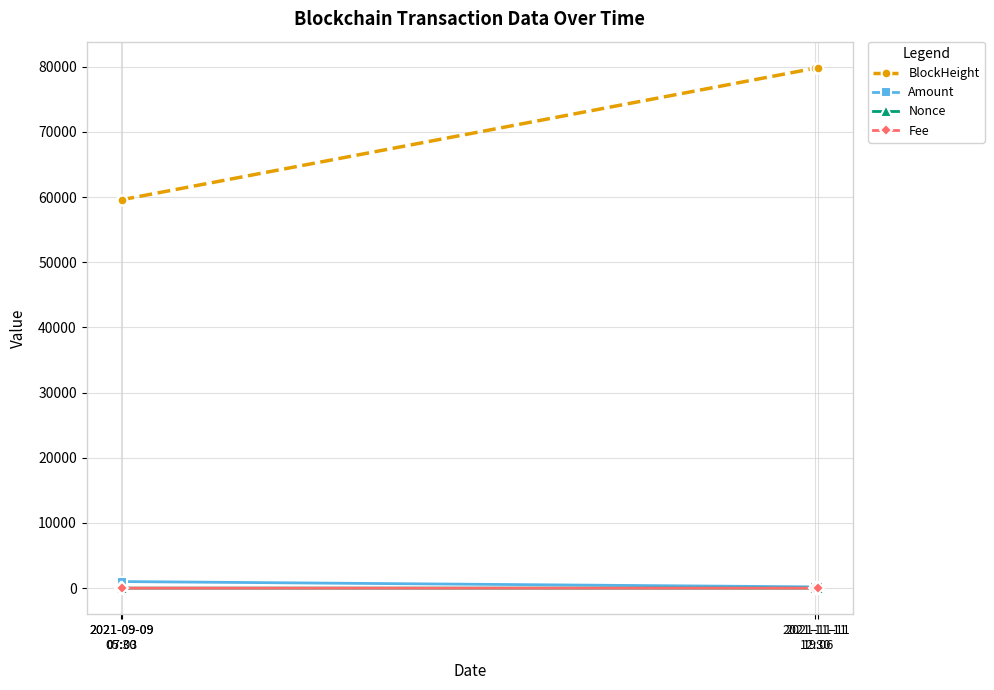

Which series has the largest range (max minus min)?

BlockHeight